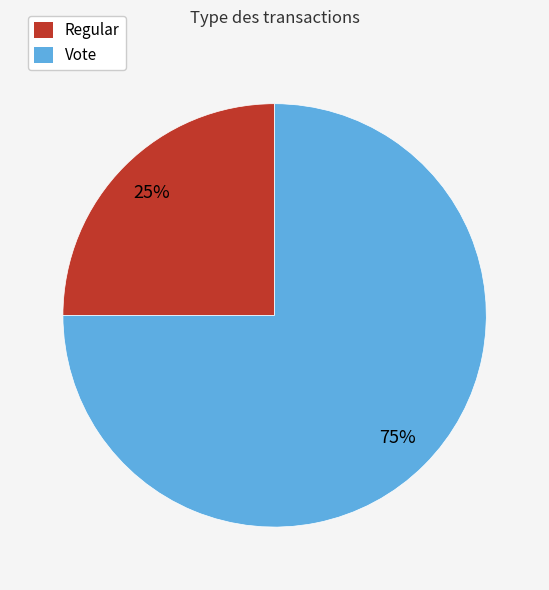

What percentage is the Vote slice, to the nearest percent?

75%